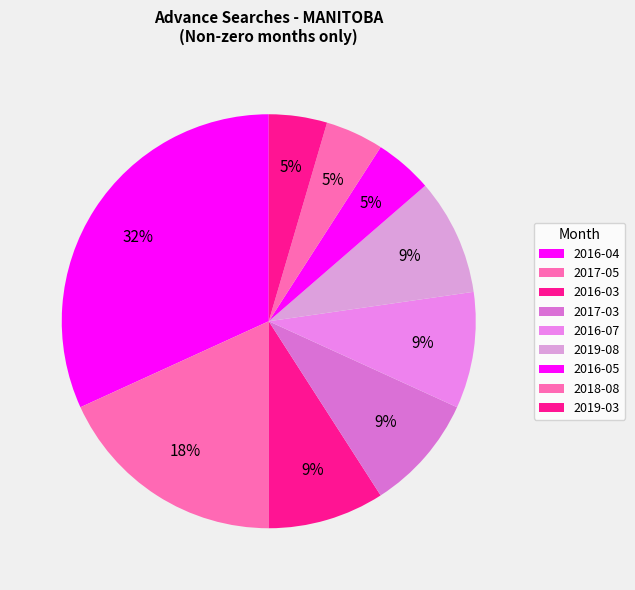

How many segments does this pie chart have?

9